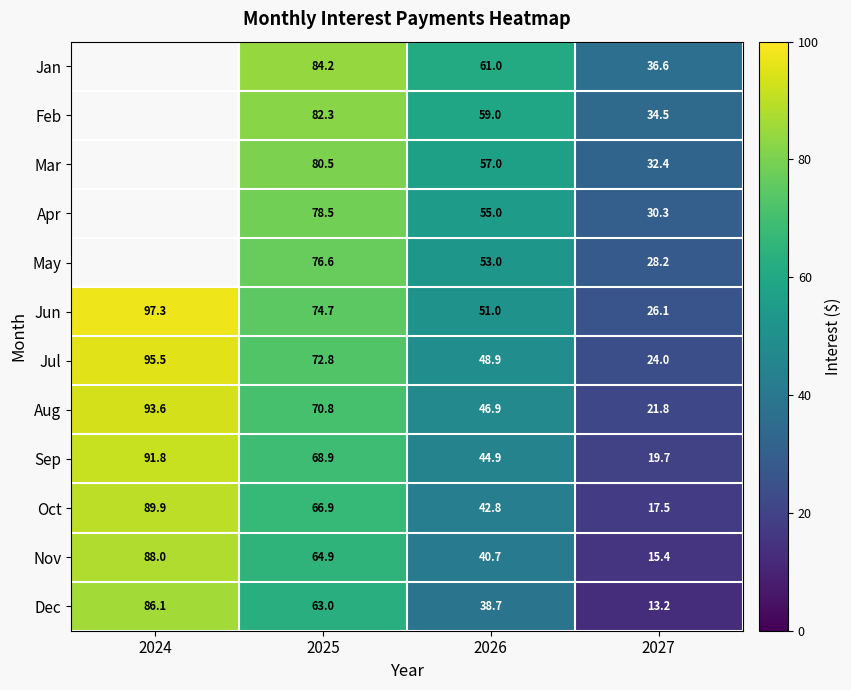

Between 2025 and 2026, which series saw the biggest shift?

Dec